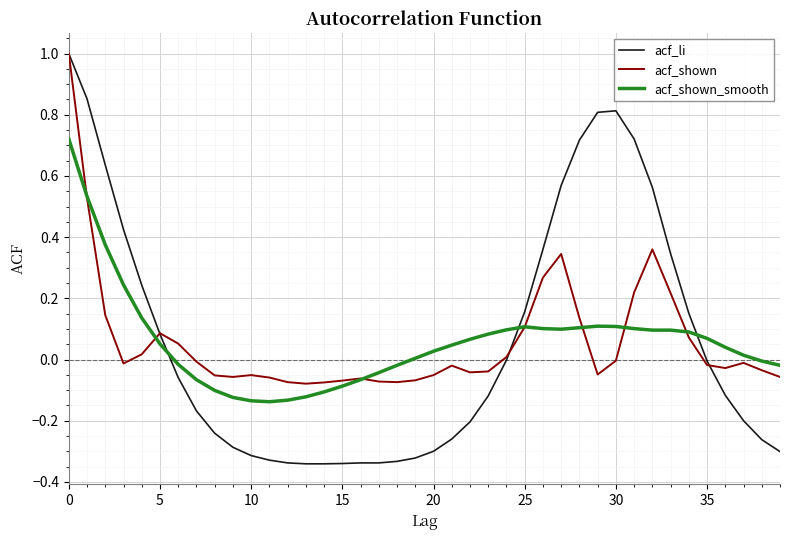

What is the maximum value shown in the chart?

1.0